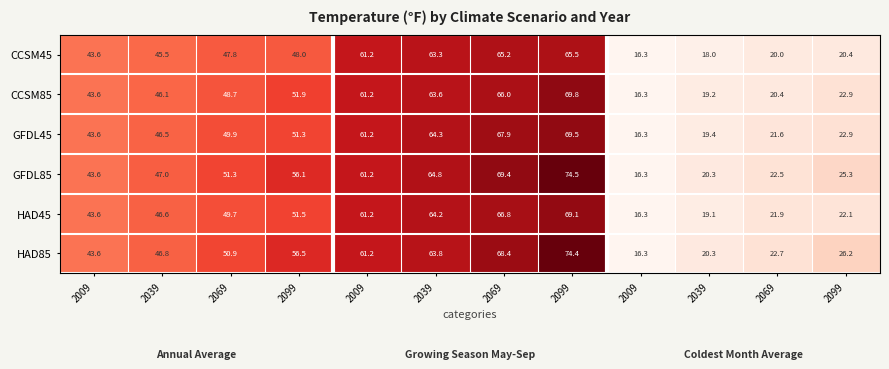

How many values in the GFDL85 series exceed 51?

6